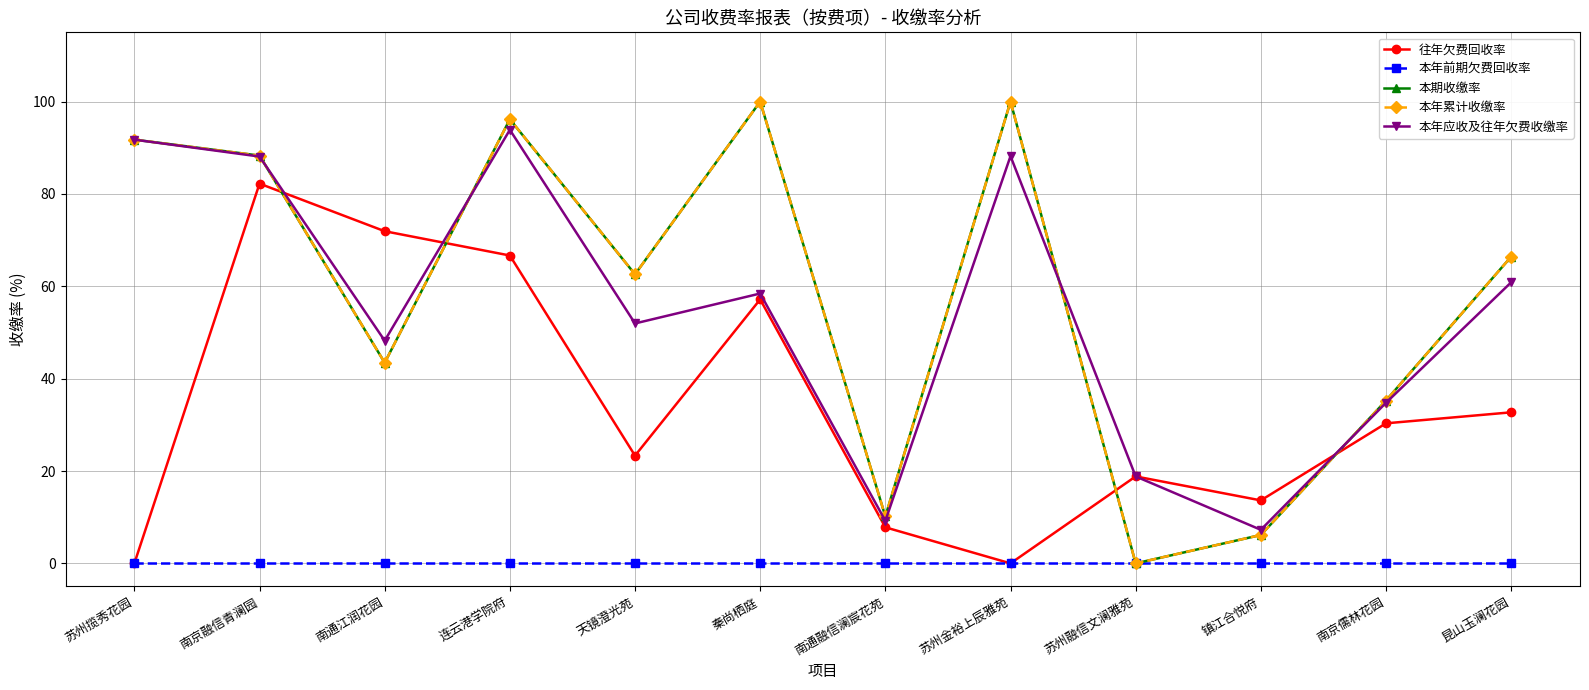

In 本年应收及往年欠费收缴率, how many points are higher than both neighbors (excluding endpoints)?

3